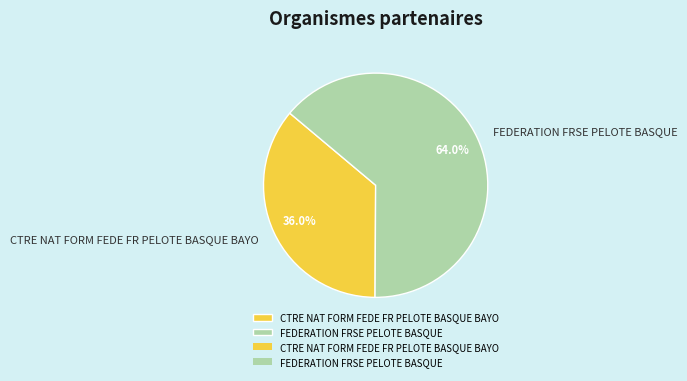

What is the ratio of the value at CTRE NAT FORM FEDE FR PELOTE BASQUE BAYO to the value at FEDERATION FRSE PELOTE BASQUE?

0.6